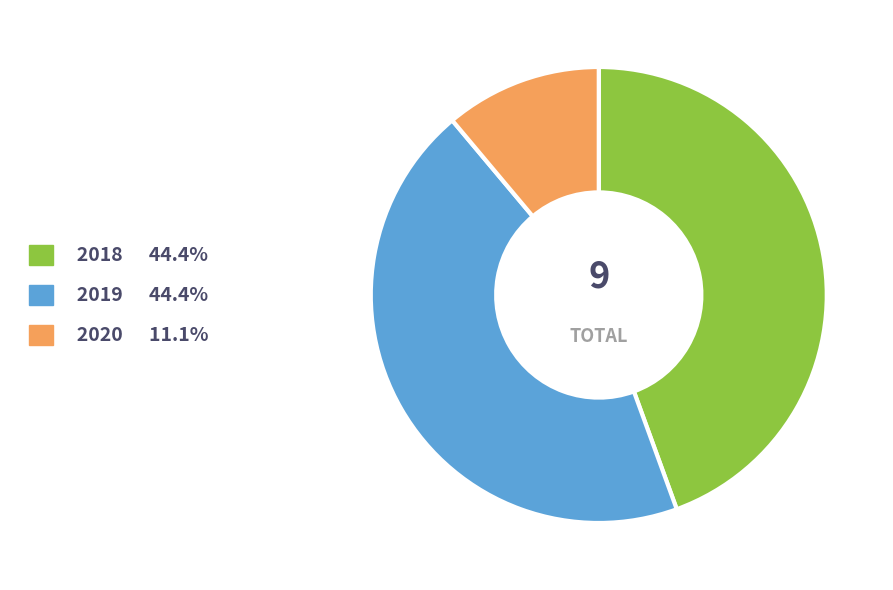

True or false: 2018 accounts for 44% of the total.

True